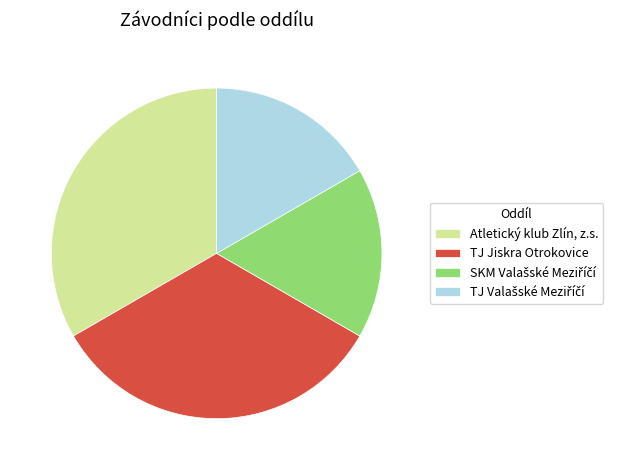

Is there a majority slice in this chart?

No